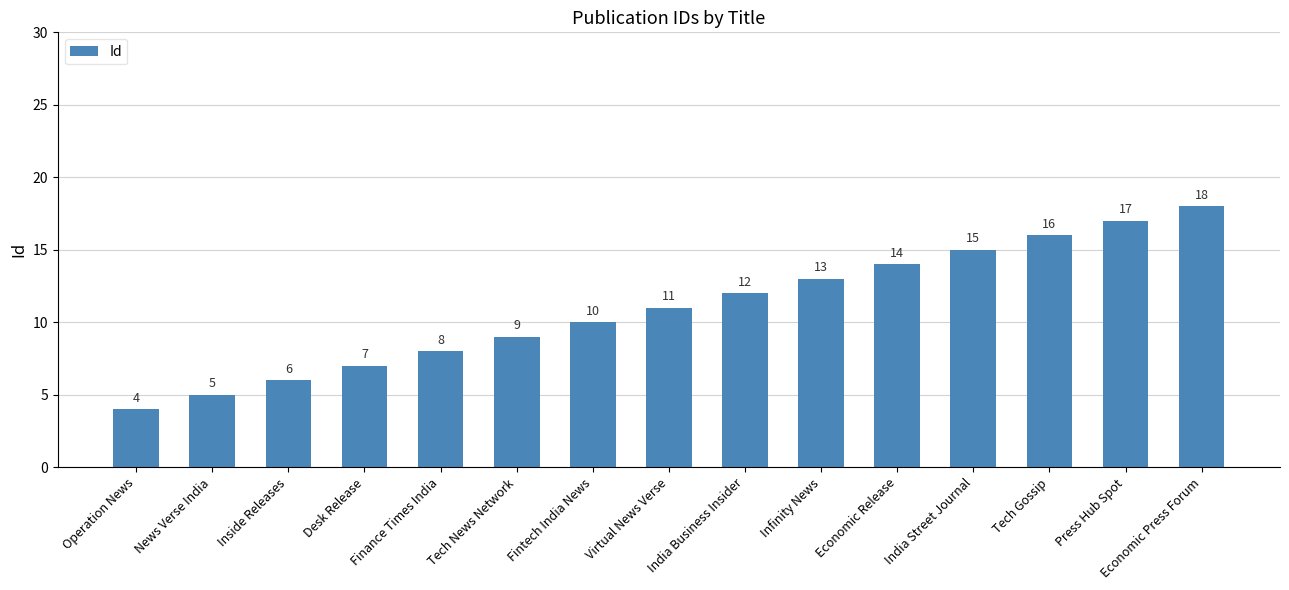

What is the average value?

11